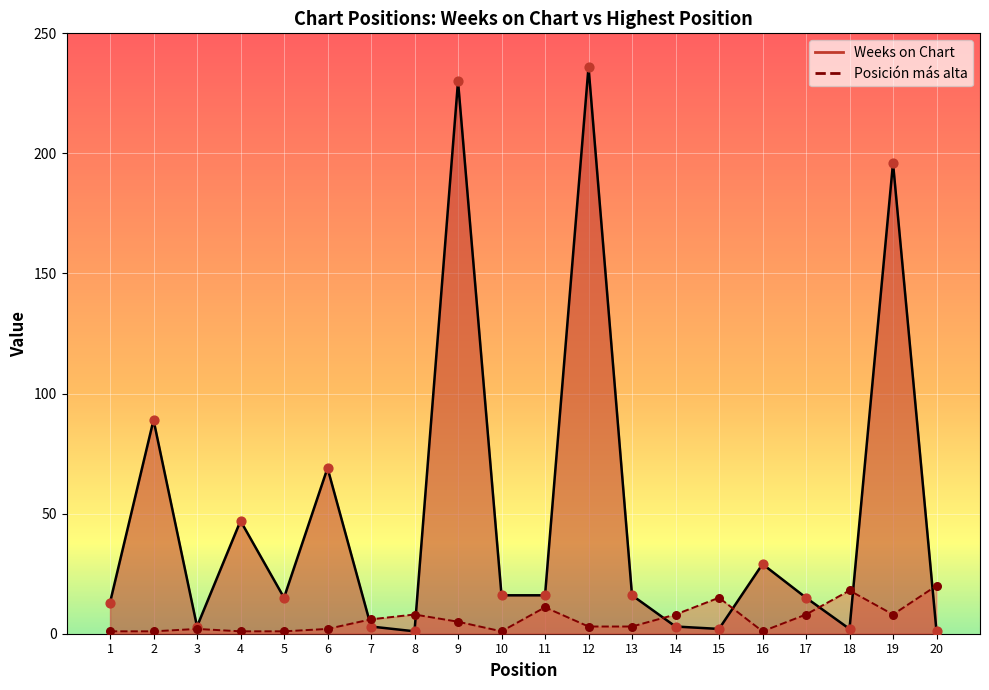

At how many categories does at least one series exceed 25?

7